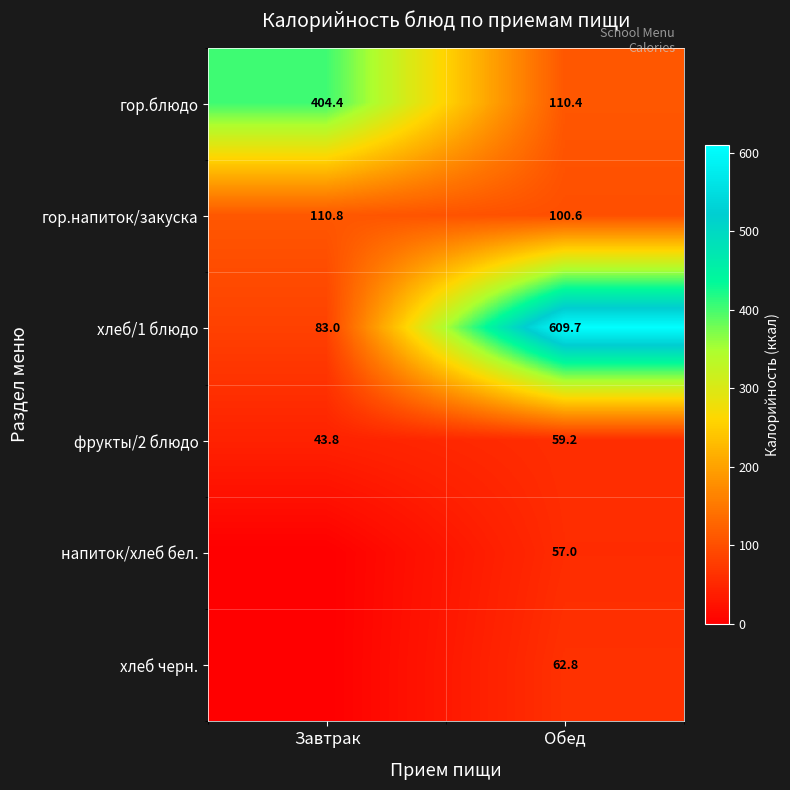

The фрукты/2 блюдо series shows 84.4 at Обед. True or false?

False